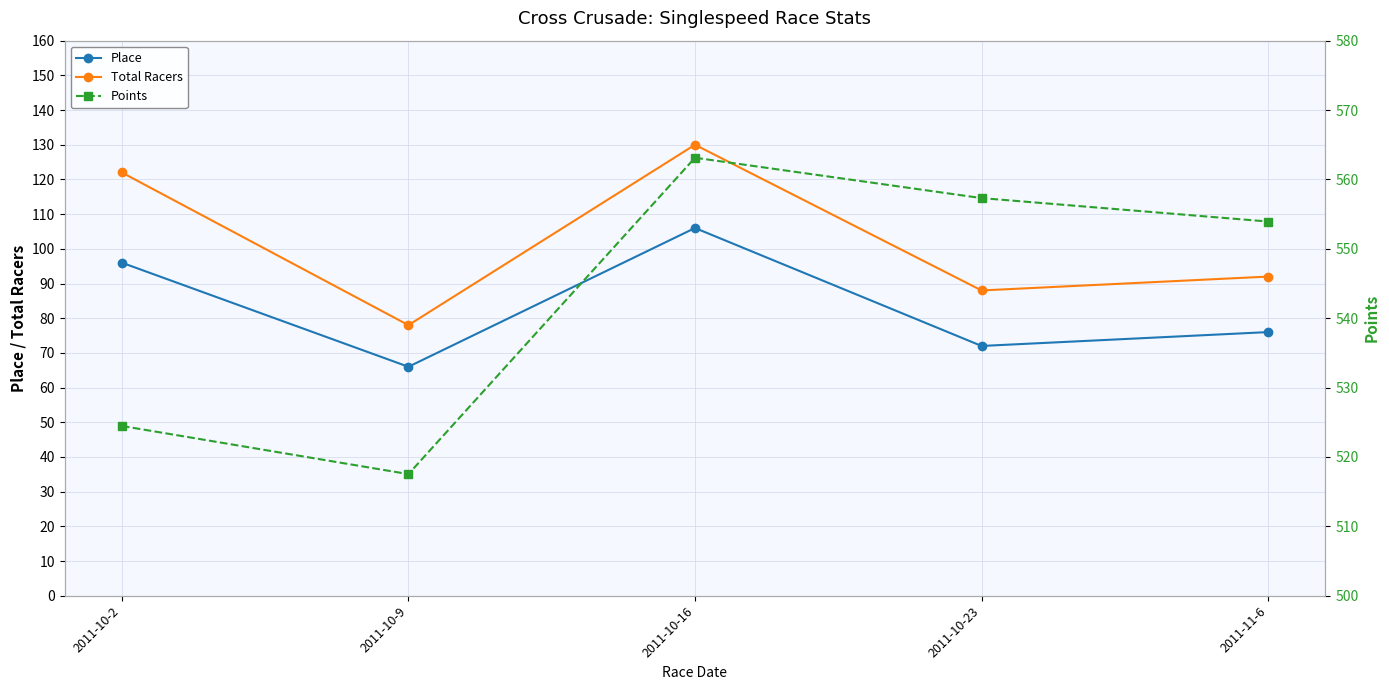

At which label is Total Racers closest to 104?

2011-11-6